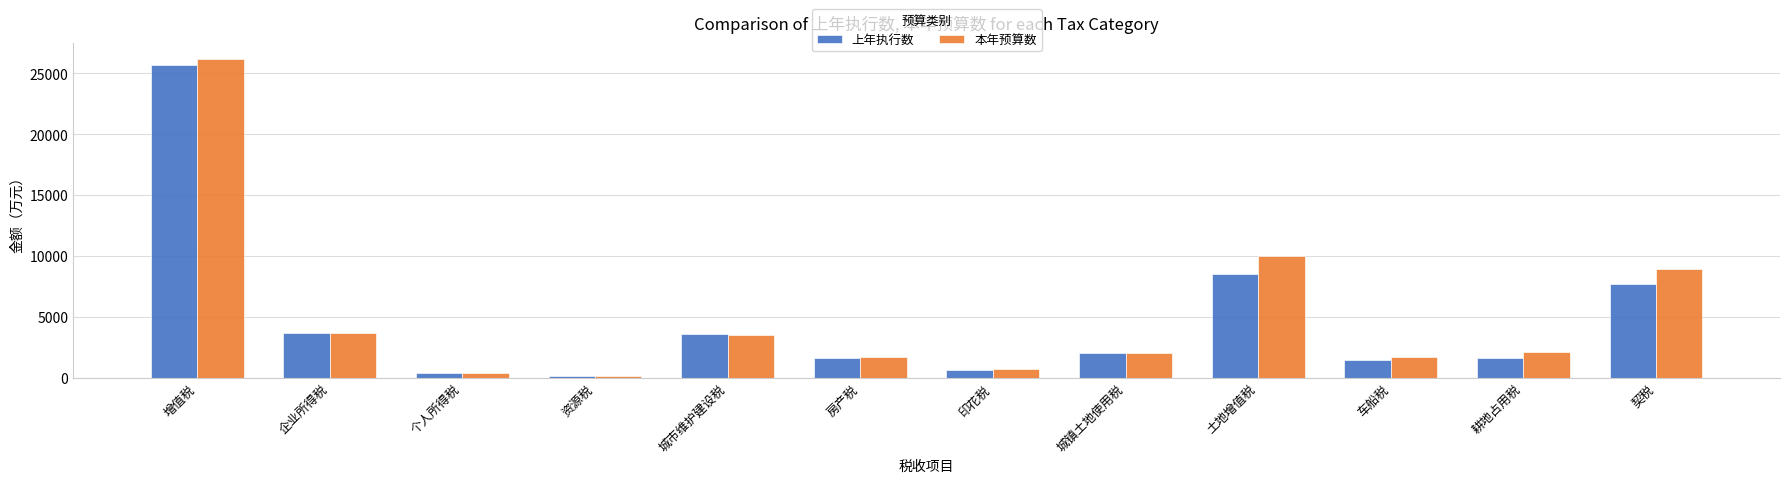

At which label does 本年预算数 first exceed 2135?

增值税